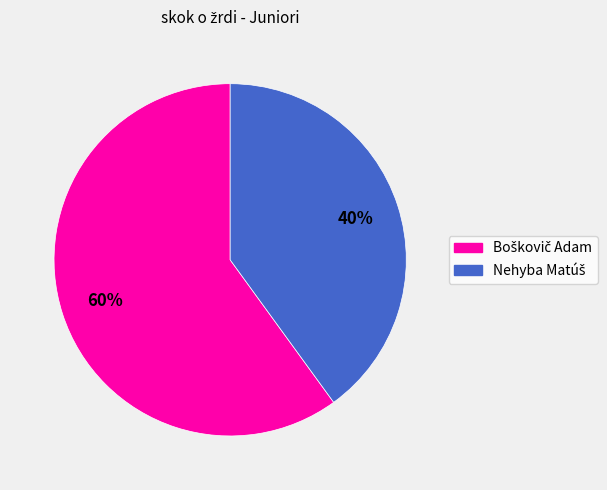

How many slices are in this pie chart?

2